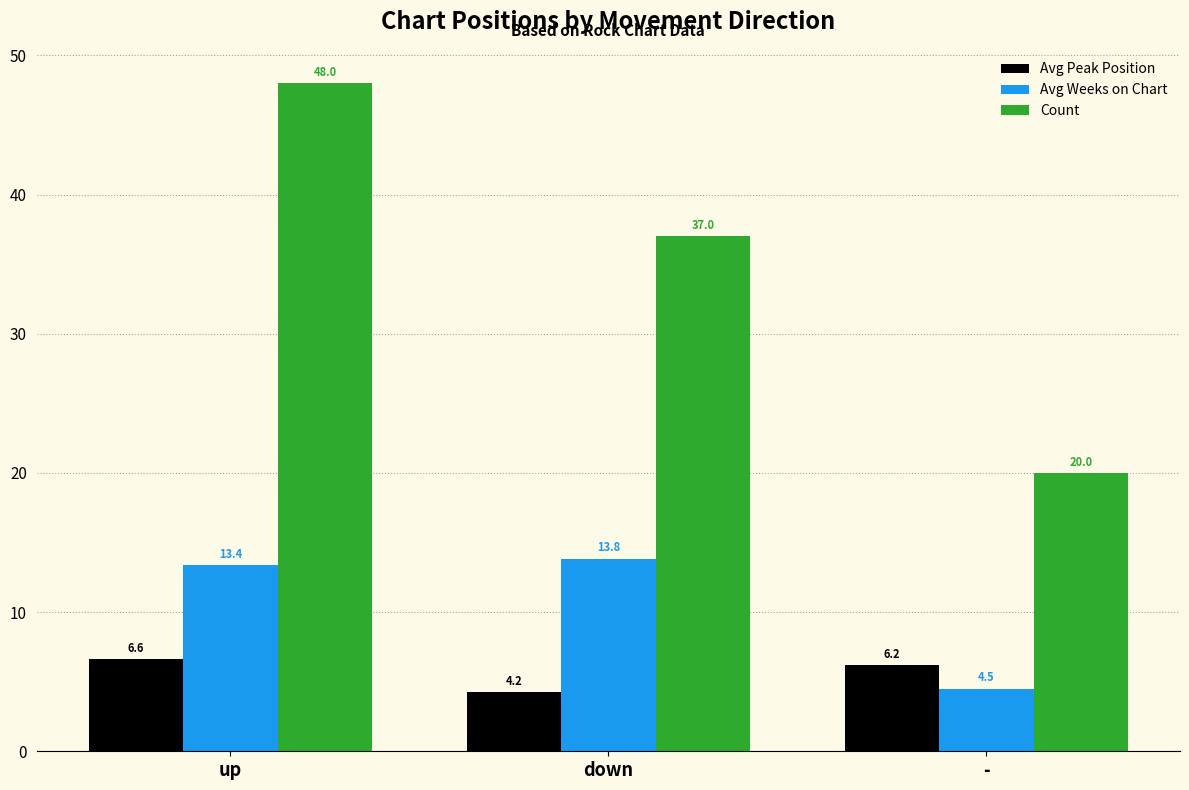

What is the label of the 1st bar from the left?

up